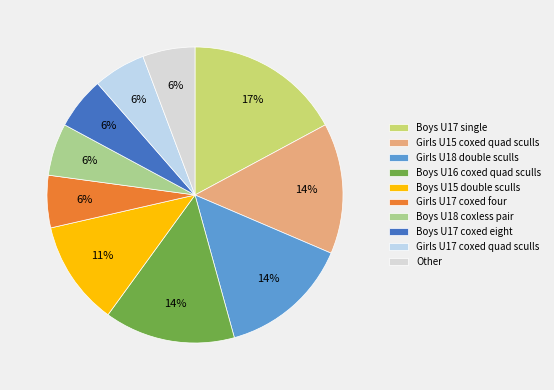

What is the smallest slice in the pie chart?

Girls U17 coxed four